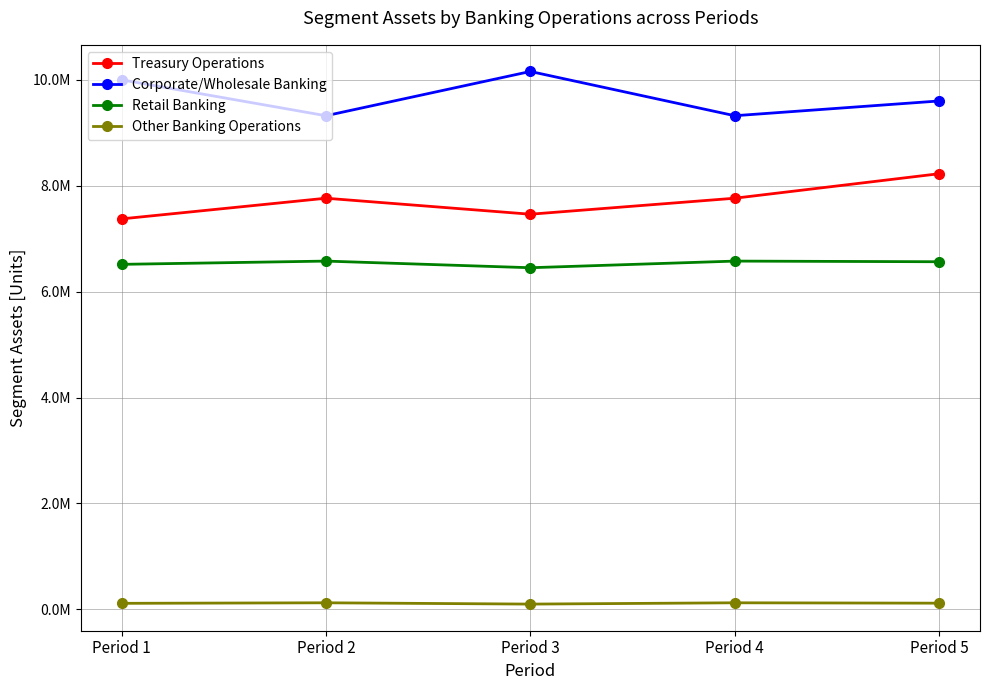

Where is the first local maximum for Corporate/Wholesale Banking?

Period 3